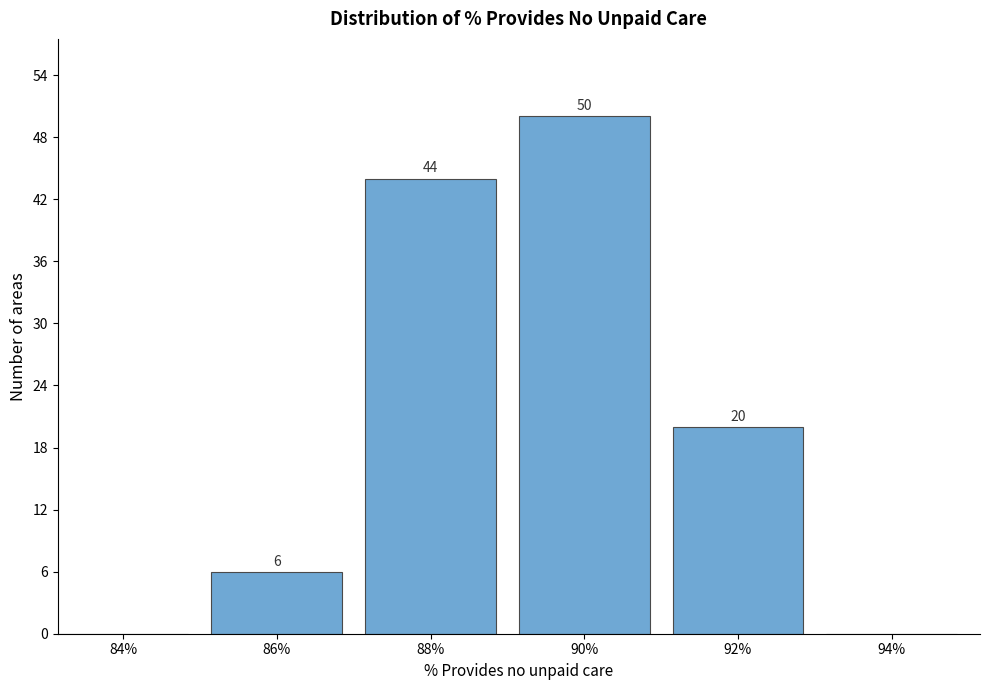

Reading left to right, what are all the values shown in this chart?

84%=0	86%=6	88%=44	90%=50	92%=20	94%=0